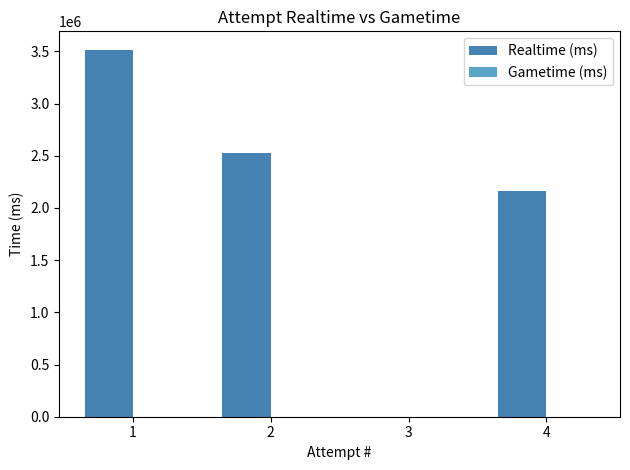

Reading left to right, extract all data points from this chart.

1=3516752	2=2522643	3=0	4=2161229